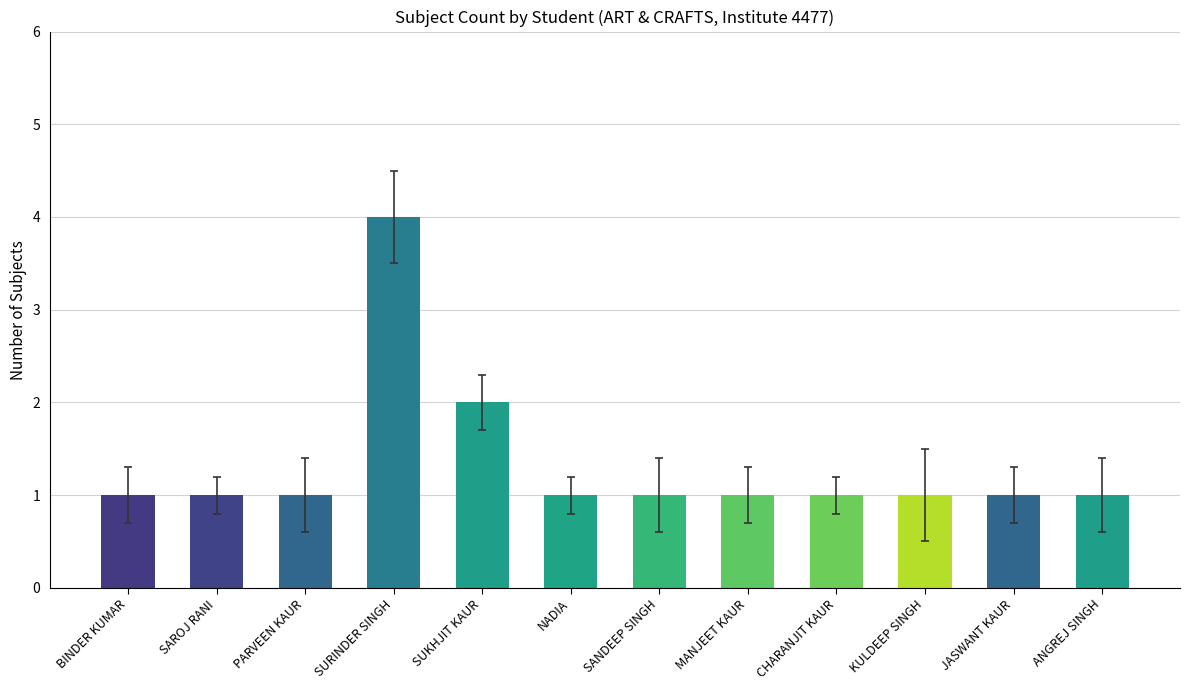

What is the maximum value shown in the chart?

4